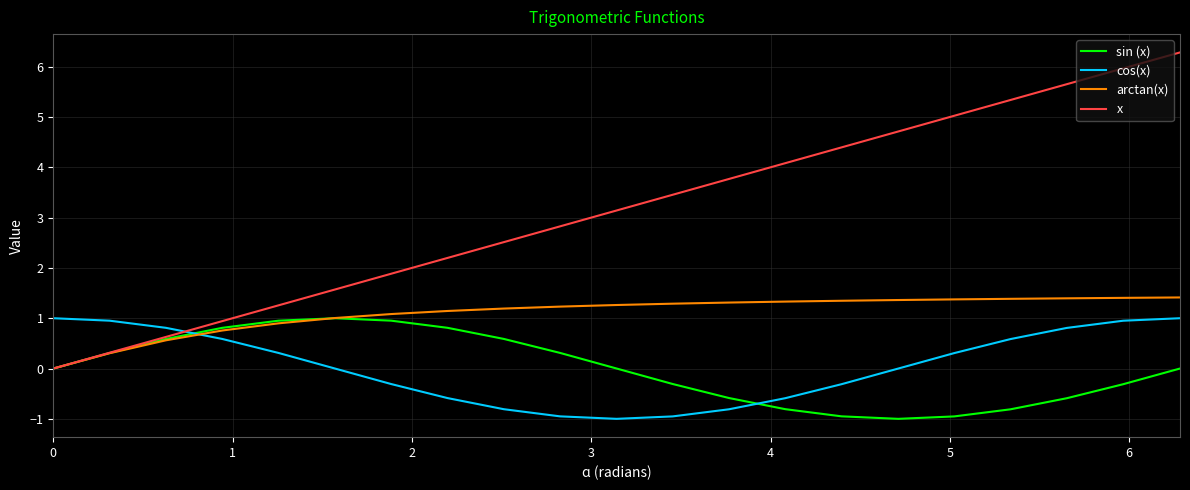

What is the smallest value displayed?

-1.0